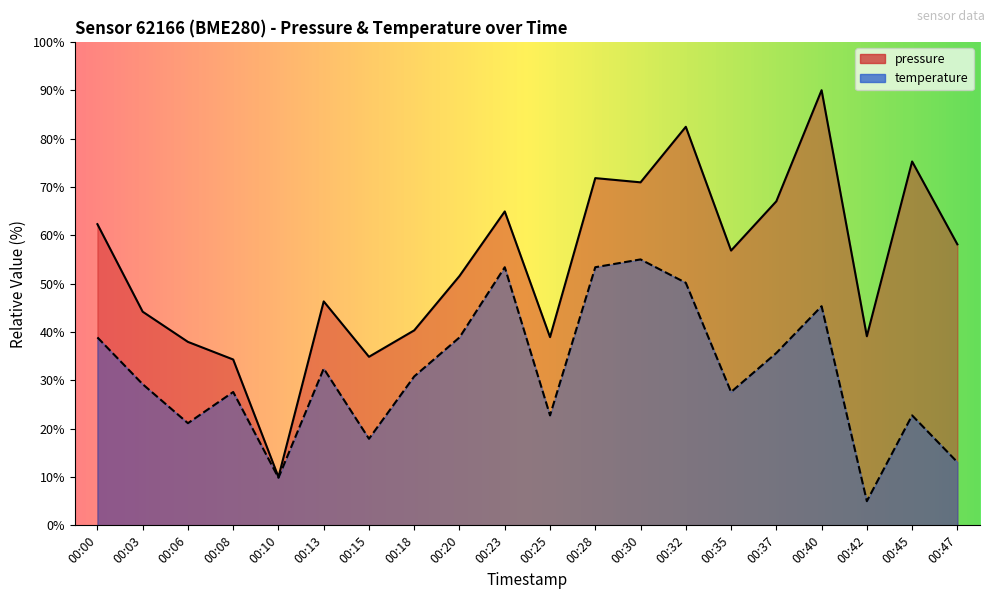

Reading left to right, transcribe all the data shown in this chart.

pressure: 00:00=62.3	00:03=44.2	00:06=37.9	00:08=34.3	00:10=10.0	00:13=46.3	00:15=34.9	00:18=40.3	00:20=51.6	00:23=64.9	00:25=38.9	00:28=71.8	00:30=70.9	00:32=82.4	00:35=56.8	00:37=67.0	00:40=90.0	00:42=39.1	00:45=75.3	00:47=58.1
temperature: 00:00=38.9	00:03=29.2	00:06=21.1	00:08=27.6	00:10=9.8	00:13=32.4	00:15=17.9	00:18=30.8	00:20=38.9	00:23=53.4	00:25=22.7	00:28=53.4	00:30=55.0	00:32=50.2	00:35=27.6	00:37=35.6	00:40=45.3	00:42=5.0	00:45=22.7	00:47=13.1